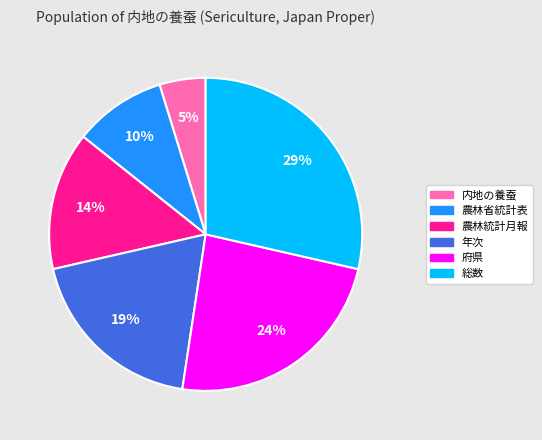

Between 総数 and 農林統計月報, which is larger?

総数